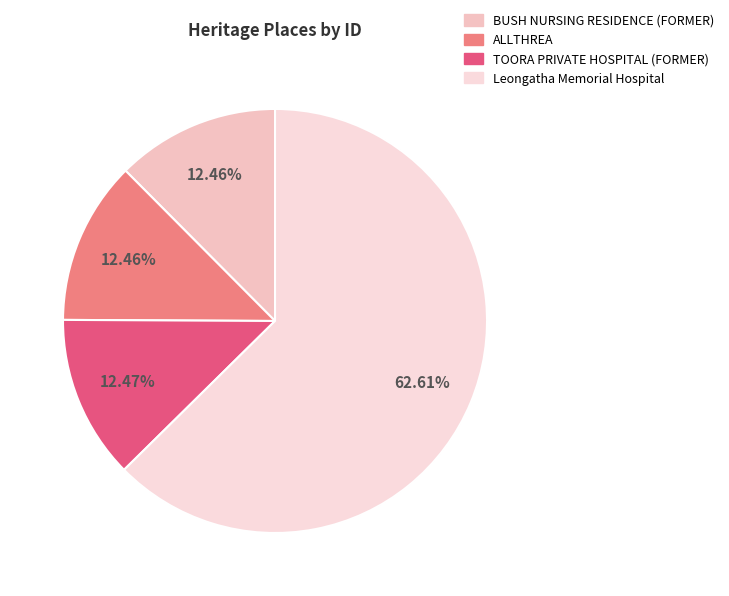

What percentage is the ALLTHREA slice, to the nearest percent?

12%